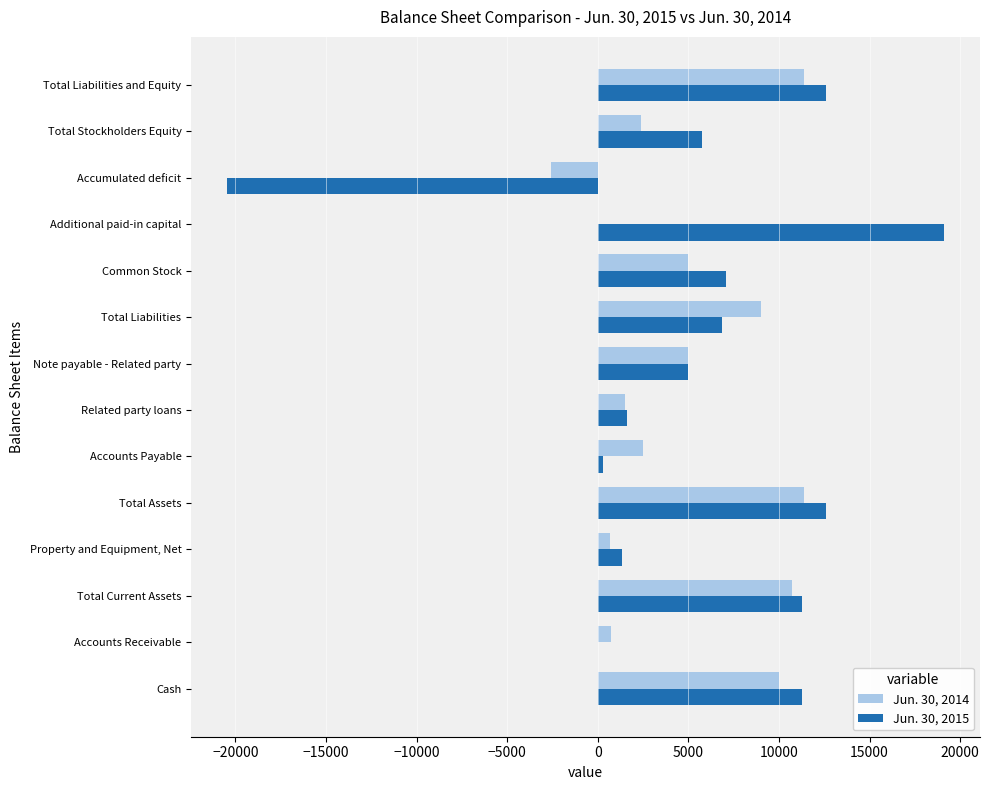

Is the value of Jun. 30, 2015 at Total Stockholders Equity greater than the value of Jun. 30, 2014 at Total Current Assets?

No